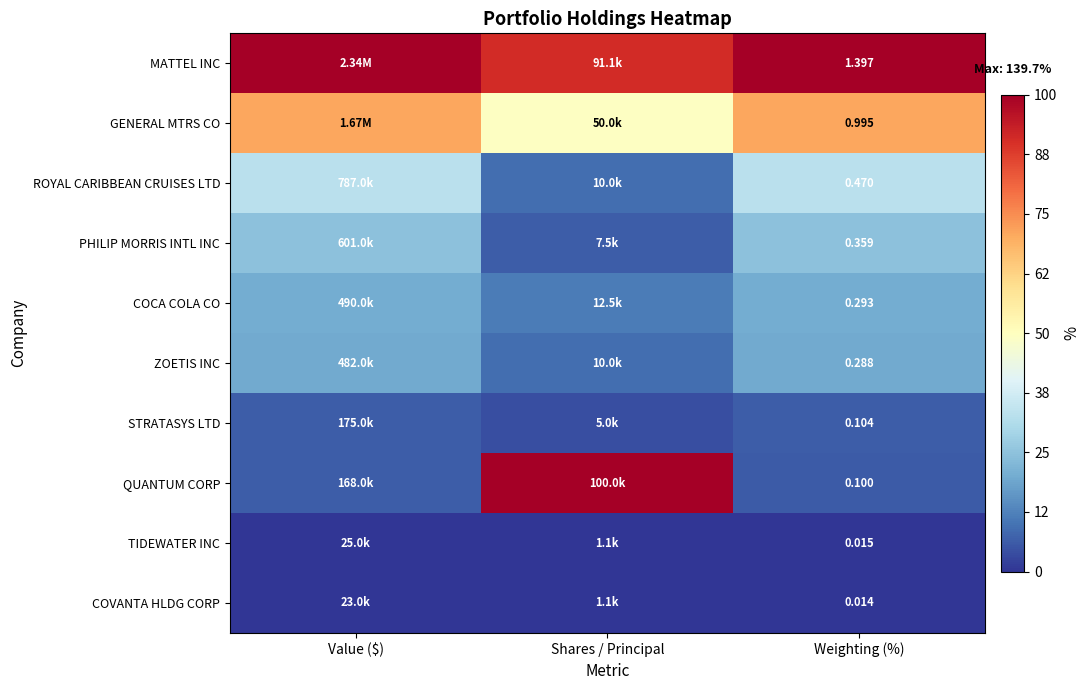

Rank the series at Weighting (%) from lowest to highest value.

COVANTA HLDG CORP, TIDEWATER INC, QUANTUM CORP, STRATASYS LTD, ZOETIS INC, COCA COLA CO, PHILIP MORRIS INTL INC, ROYAL CARIBBEAN CRUISES LTD, GENERAL MTRS CO, MATTEL INC